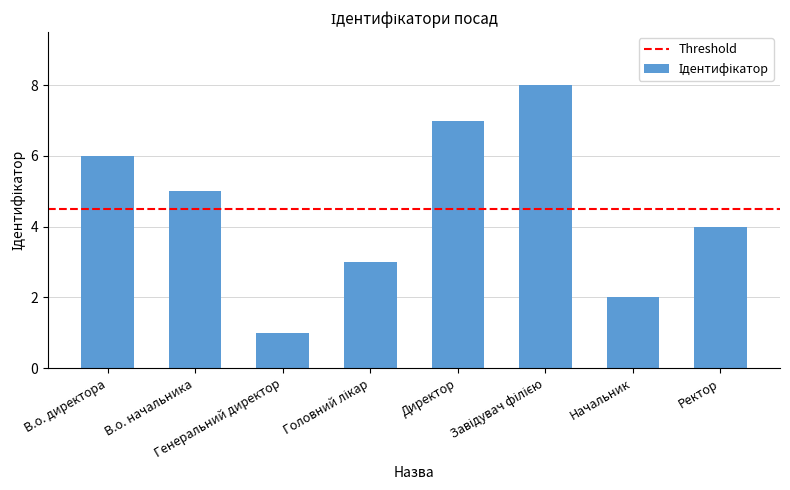

What is the difference between the maximum and minimum values?

7